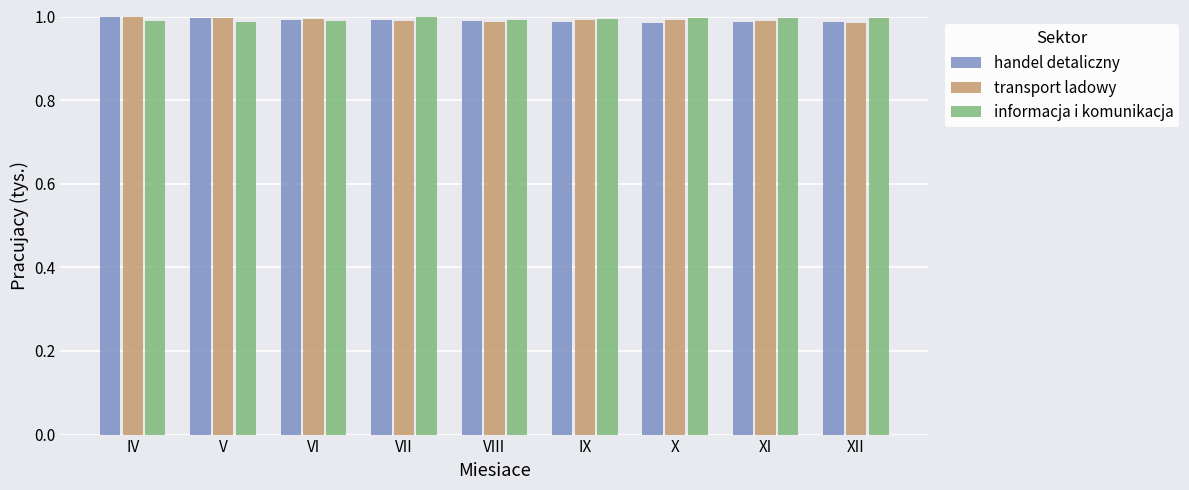

What is the sum of all informacja i komunikacja values?

8.9